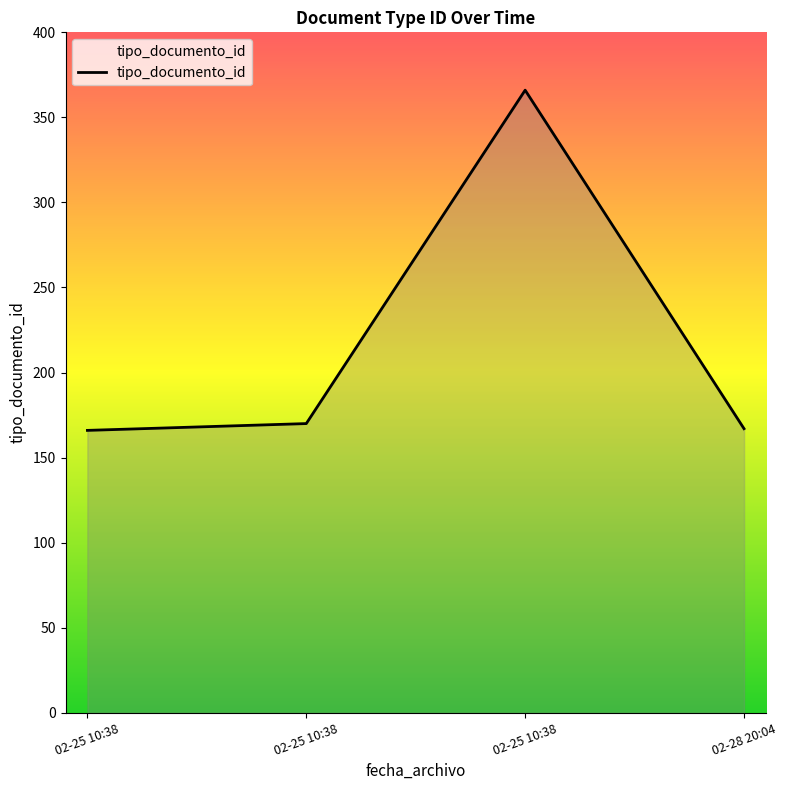

What is the maximum value shown in the chart?

366